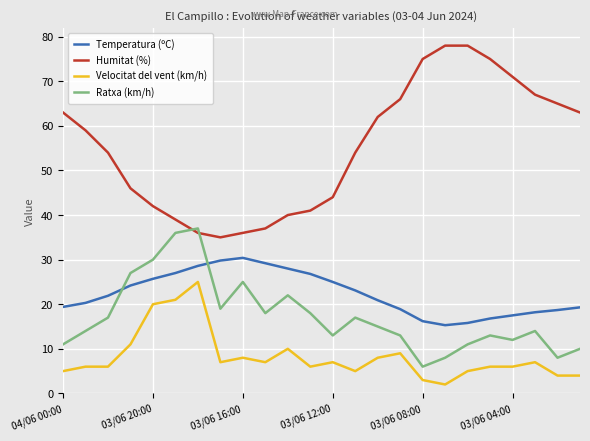

Which series has the largest total across all categories?

Humitat (%)